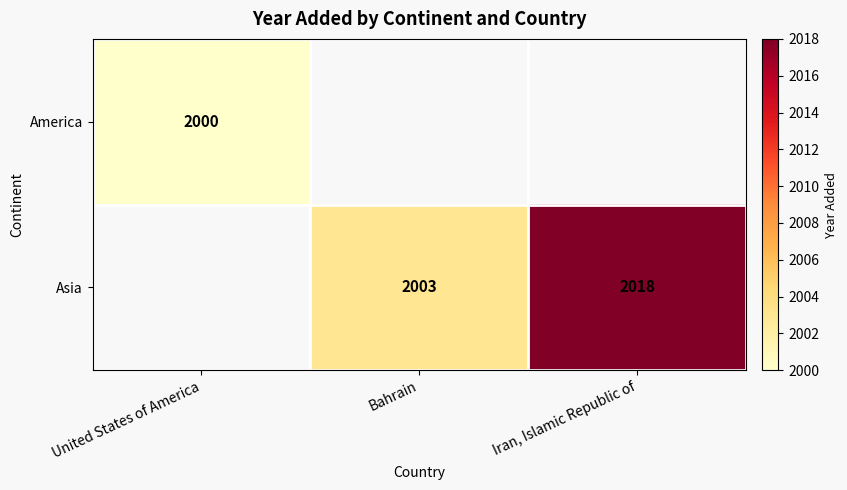

Is the value of Asia at Bahrain greater than the value of America at United States of America?

Yes